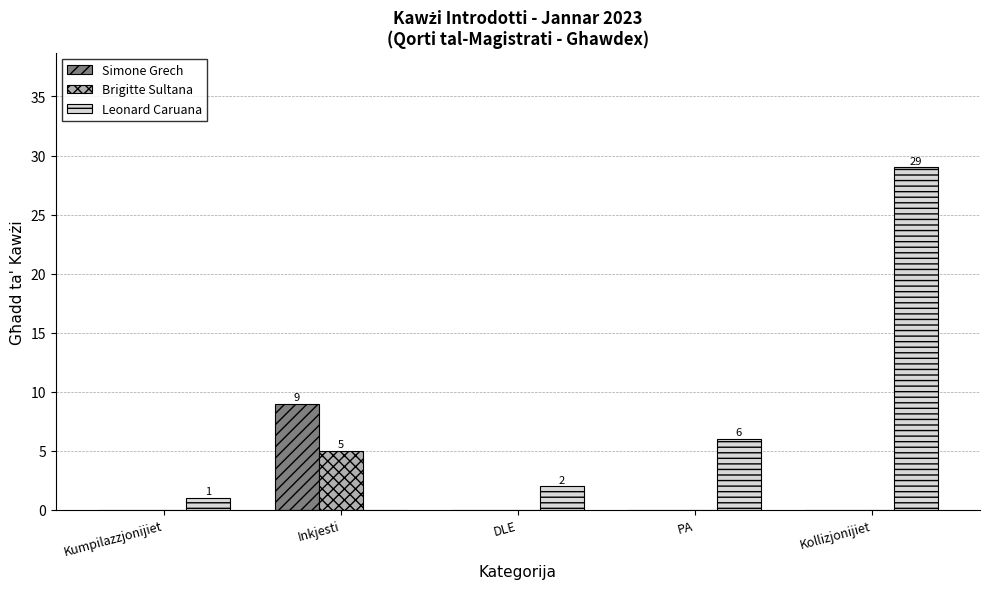

What is the sum of all Leonard Caruana values?

38